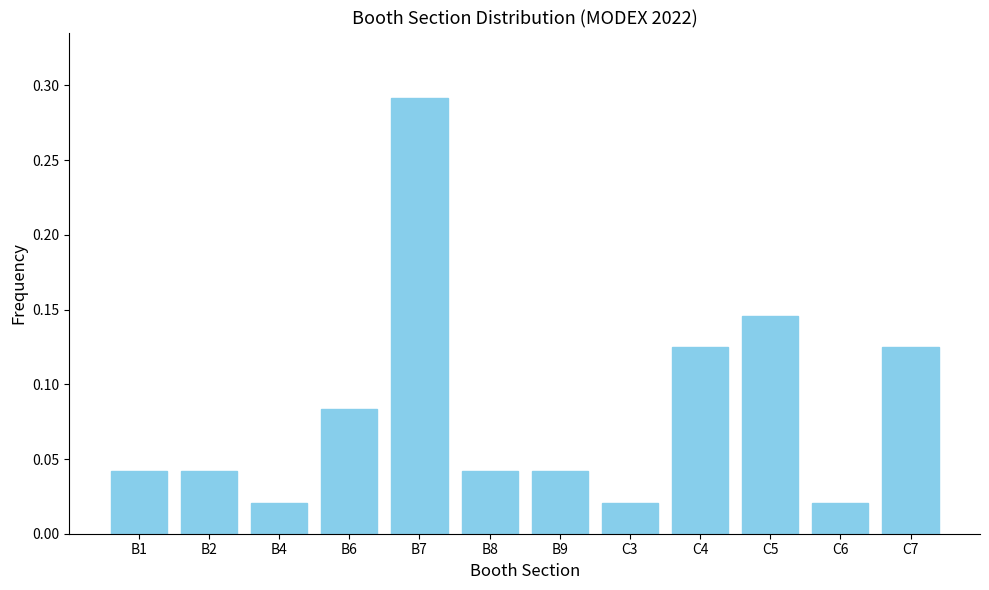

Which label corresponds to the largest value in the chart?

B7